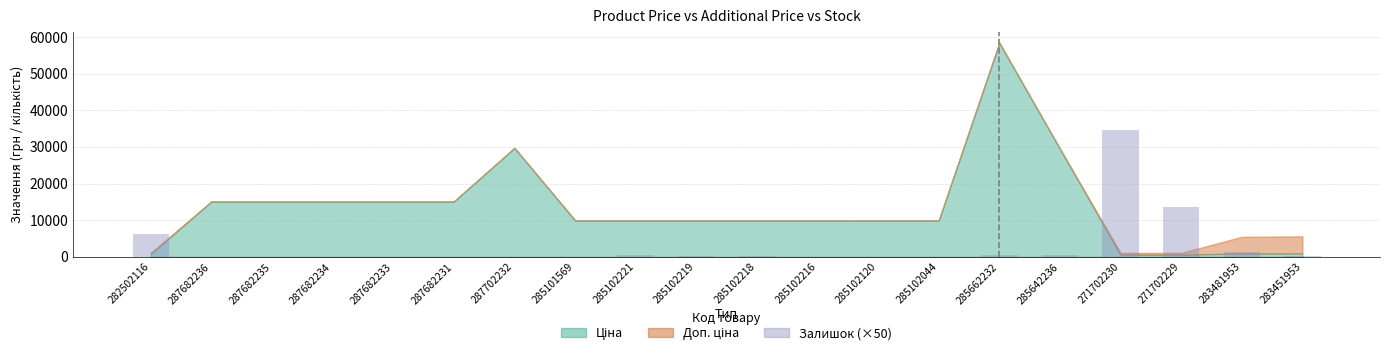

What value does the data have at 271702229?

13600